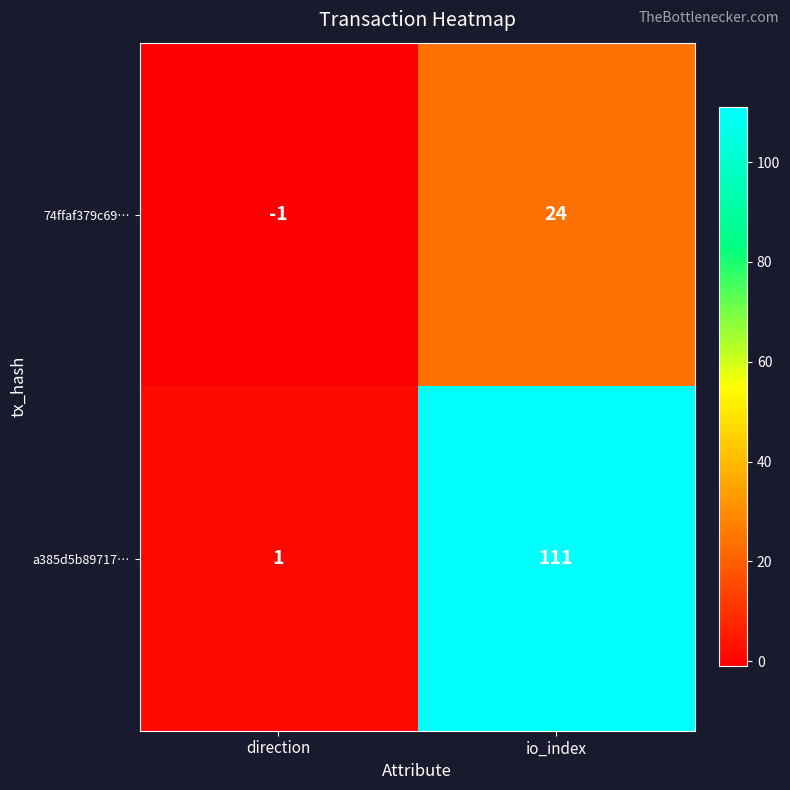

List the series in order of their overall mean, lowest first.

74ffaf379c69…, a385d5b89717…